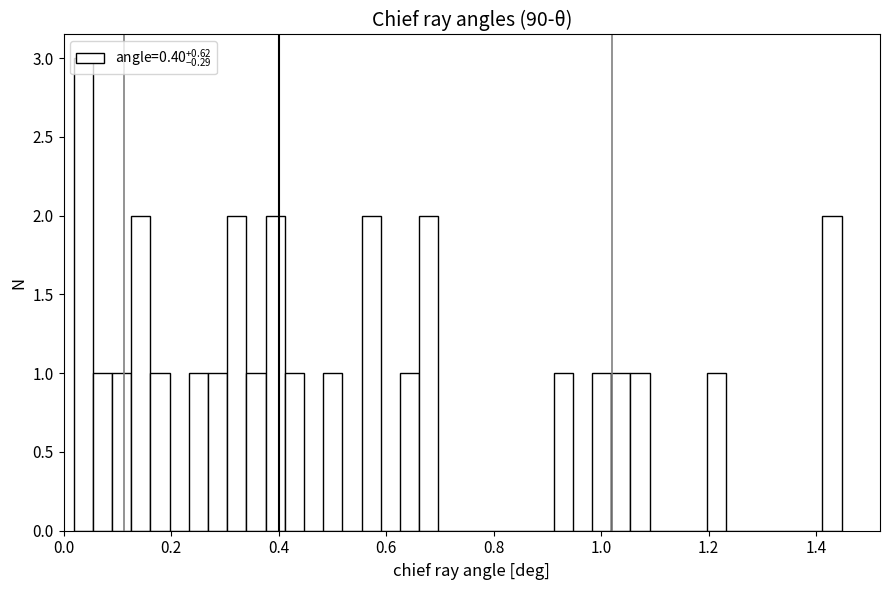

Around what value on the x-axis is the tallest bar? Give the approximate position of its centre, as read against the axis.

0.04